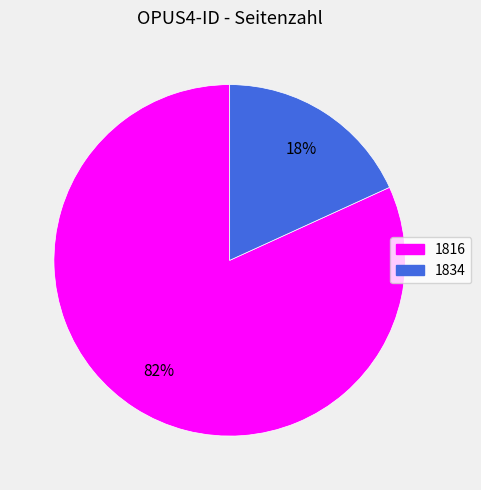

To the nearest percent, what percentage of the pie is 1816?

82%